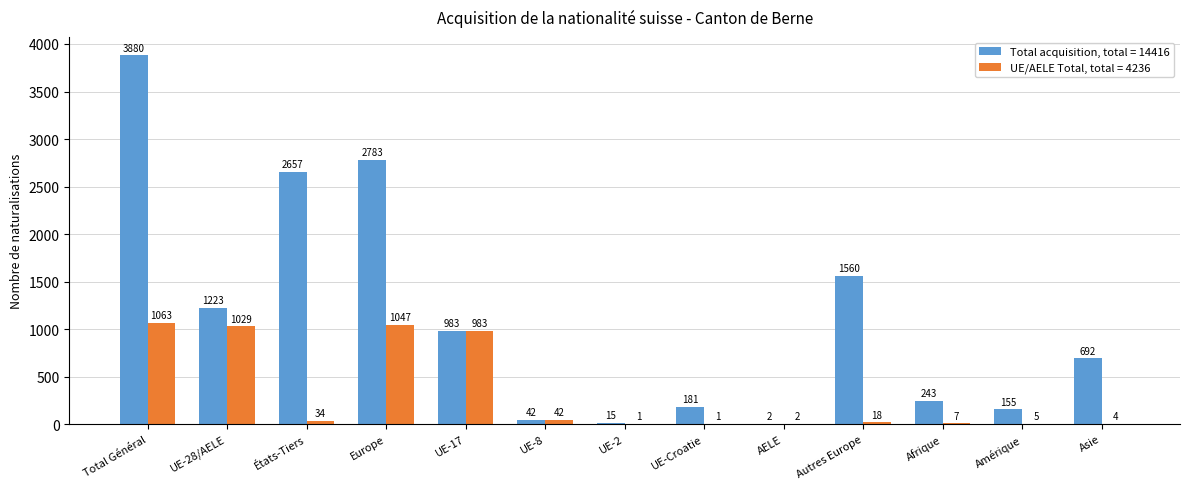

Which category has the highest value across all series?

Total Général